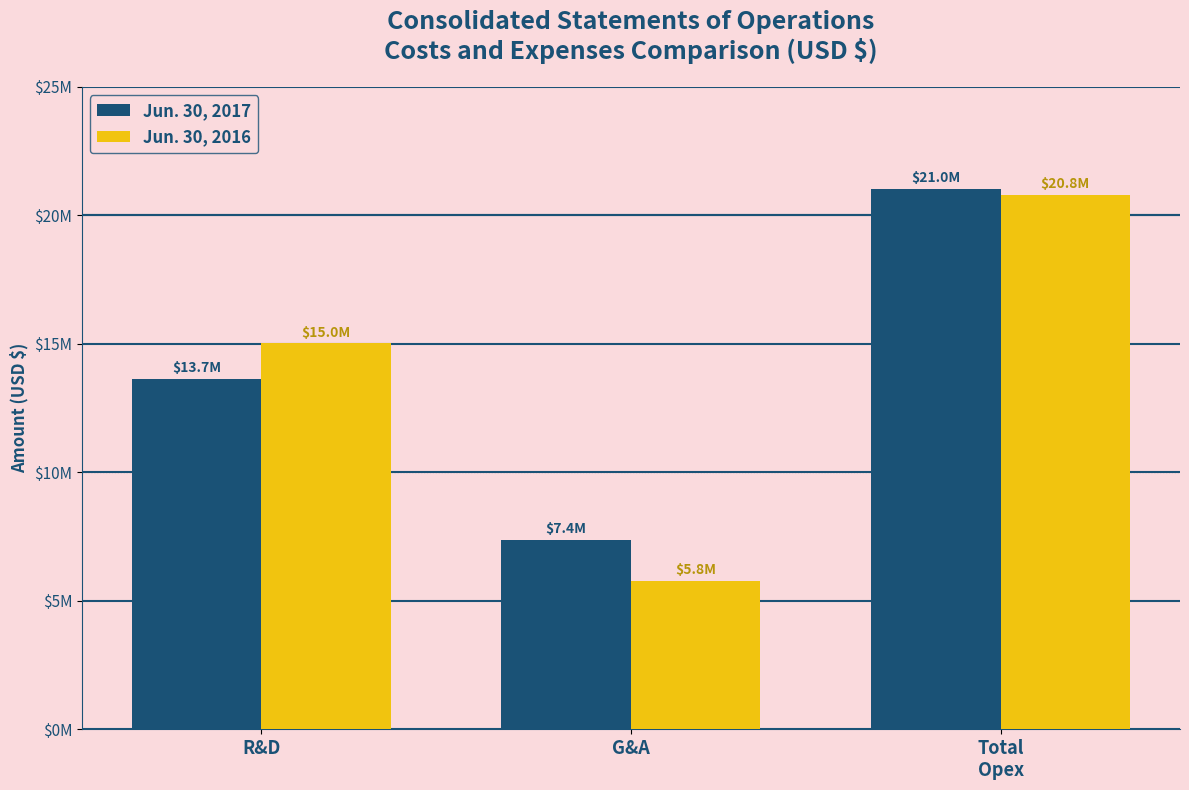

What are all the series names shown in the legend?

Jun. 30, 2017, Jun. 30, 2016